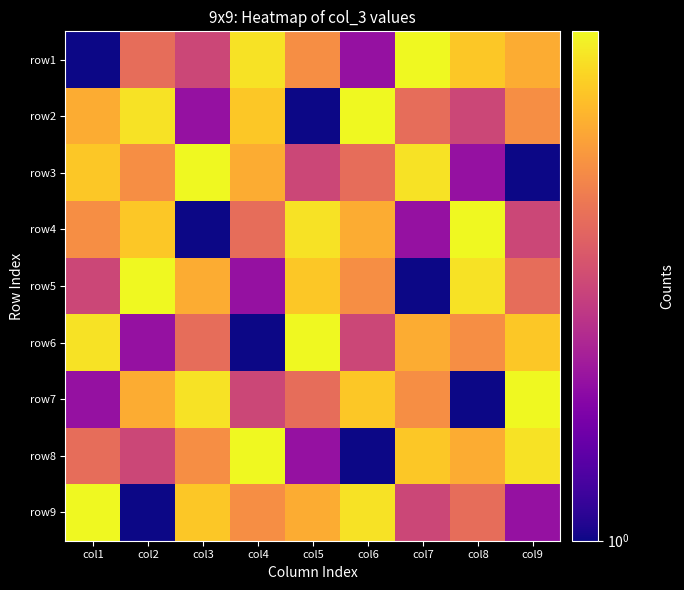

At which category does the chart reach its peak across all series?

col7